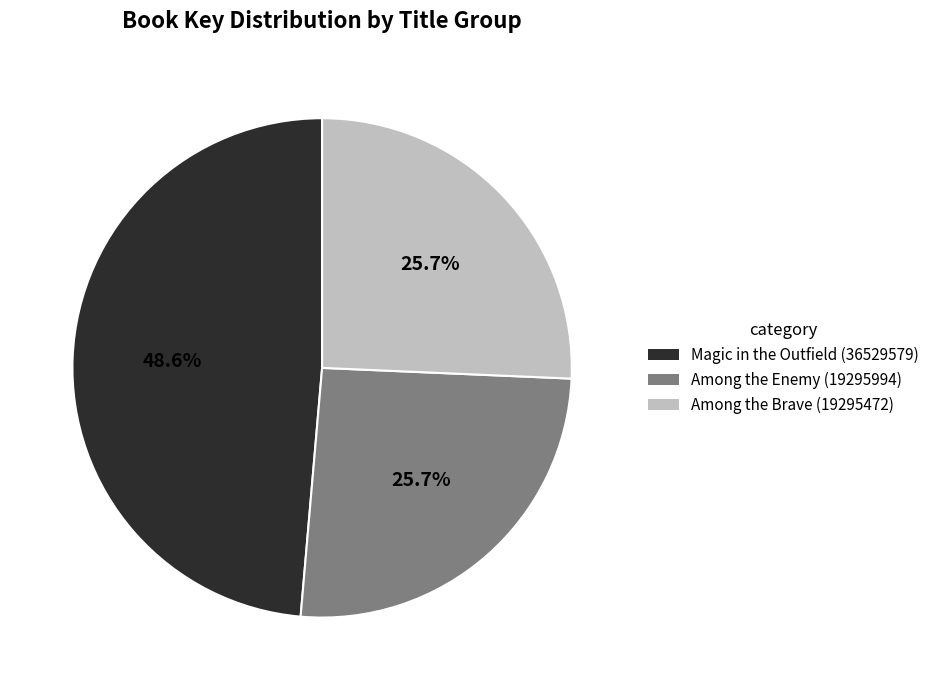

To the nearest percent, what is the combined percentage of Magic in the Outfield (36529579) and Among the Enemy (19295994)?

74%